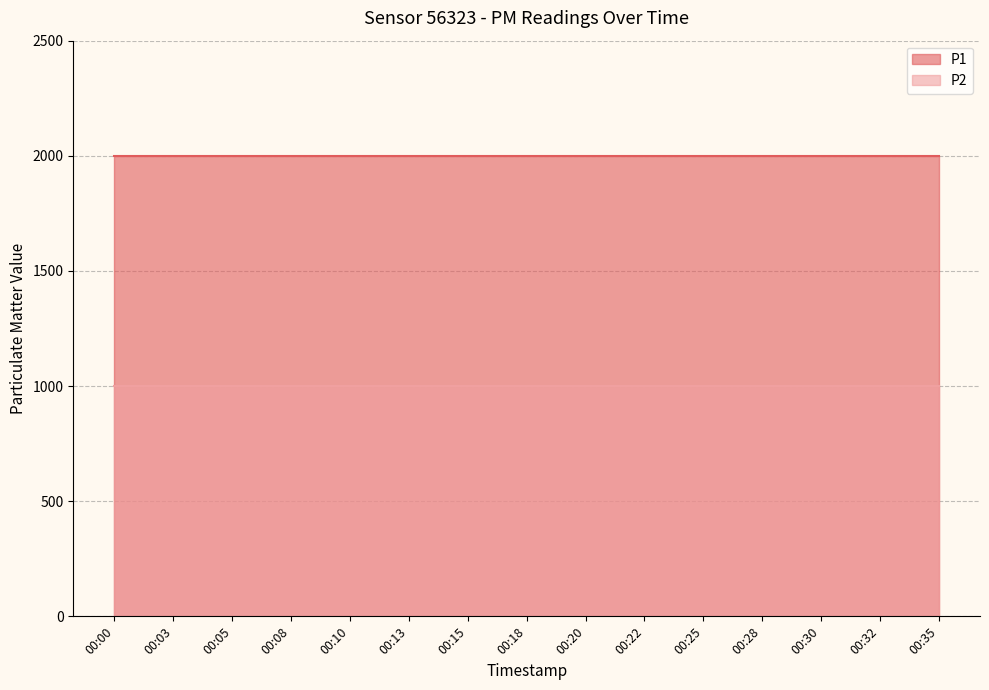

True or false: P2 has more than 0 interior local peaks.

False